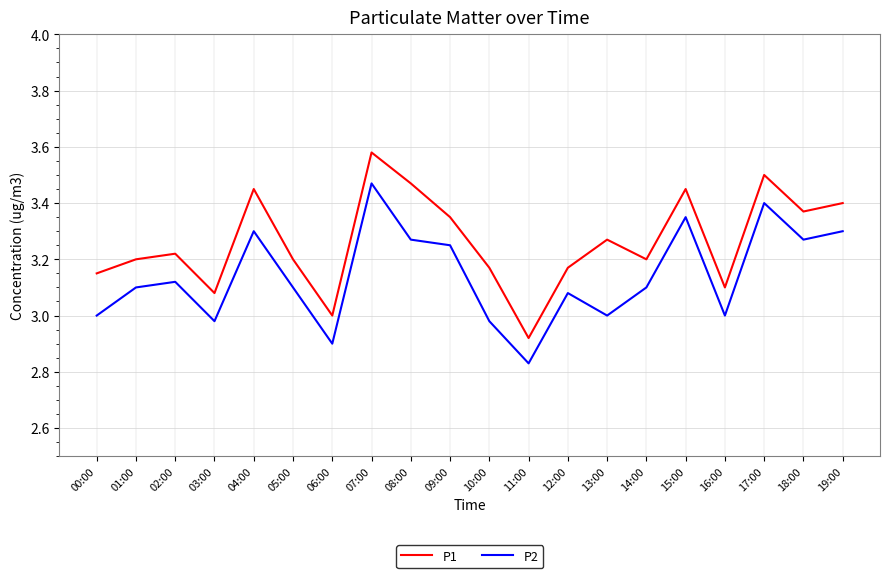

At which category is the sum across all series the highest?

07:00